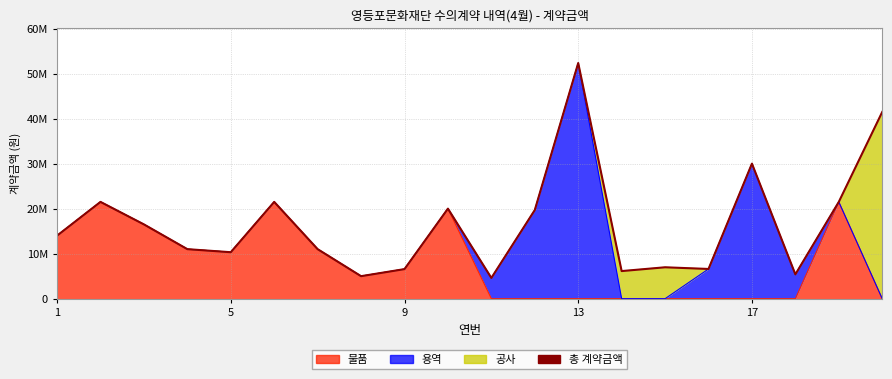

What is the maximum value shown in the chart?

52340000